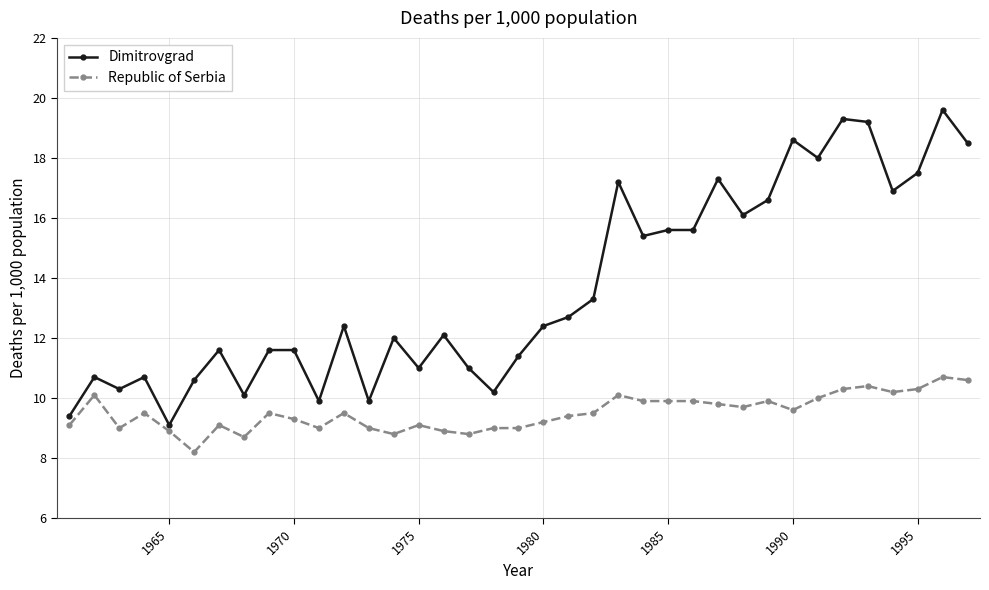

What is the value of the Dimitrovgrad point at the 23rd from the left?

17.2